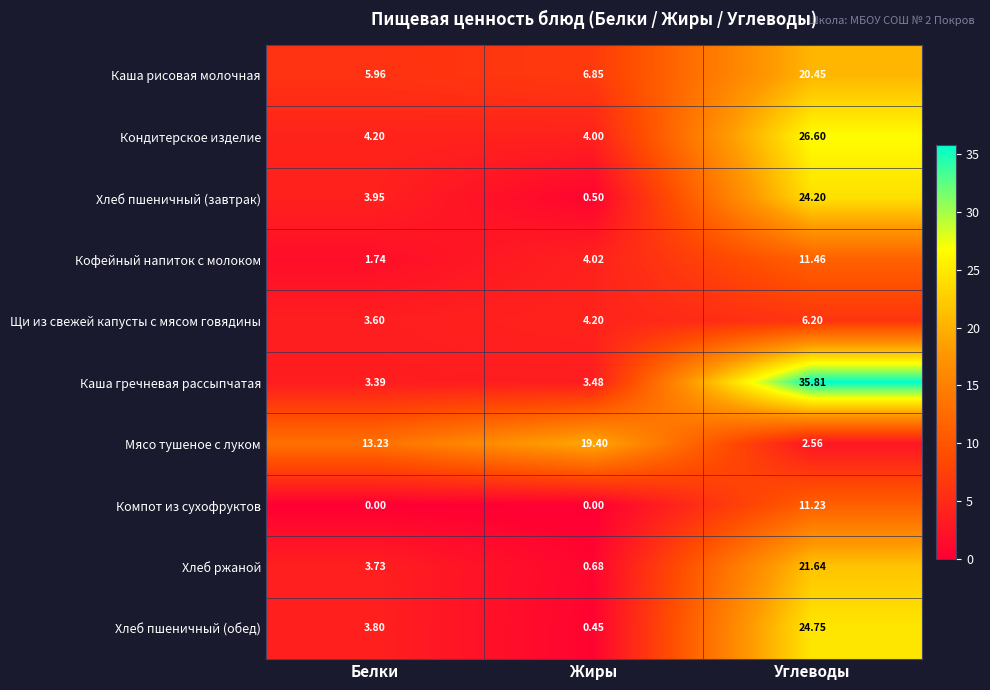

What is the greatest value displayed?

35.8